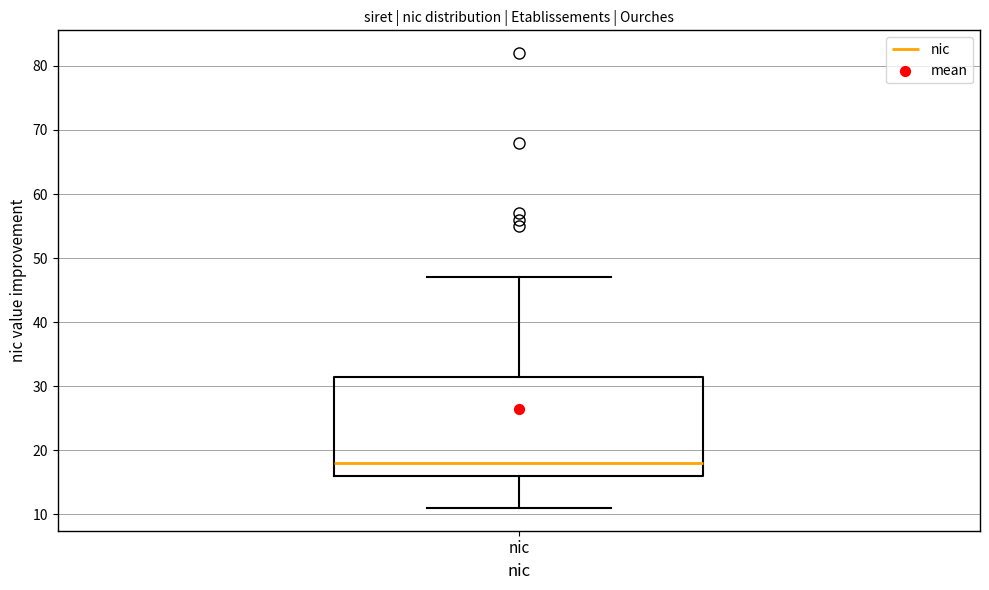

Read this box plot against the y-axis: the position of the median line, the range covered by the box, and the ends of both whiskers. The values are not printed on the chart, so give them approximately, as read against the axis.

median 18, box 16 to 32, whiskers 11 to 47